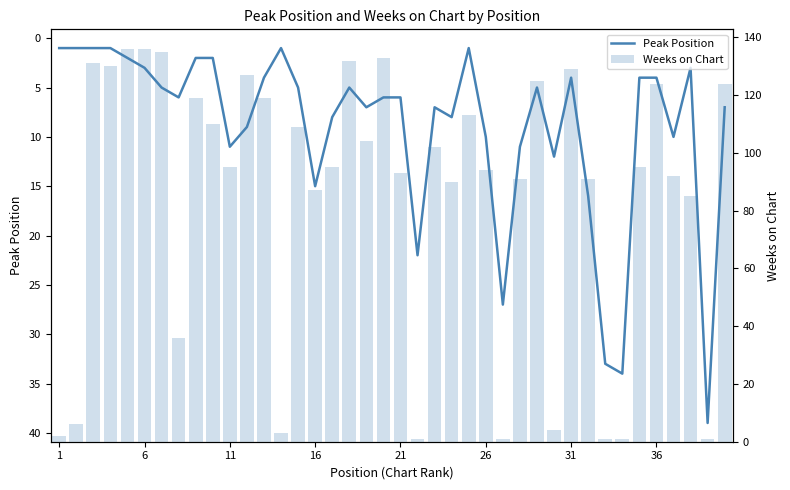

The Weeks on Chart series shows 11 at 6. True or false?

False